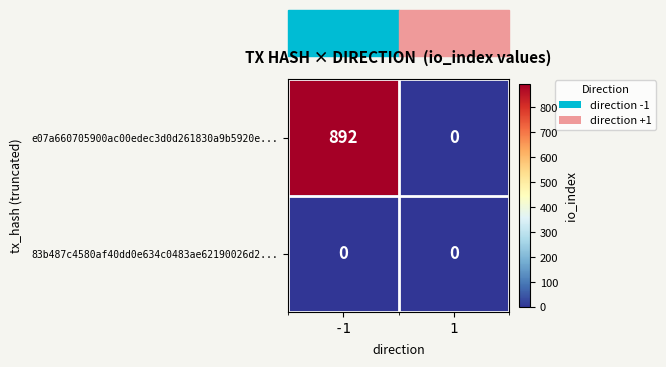

What is the greatest value displayed?

892